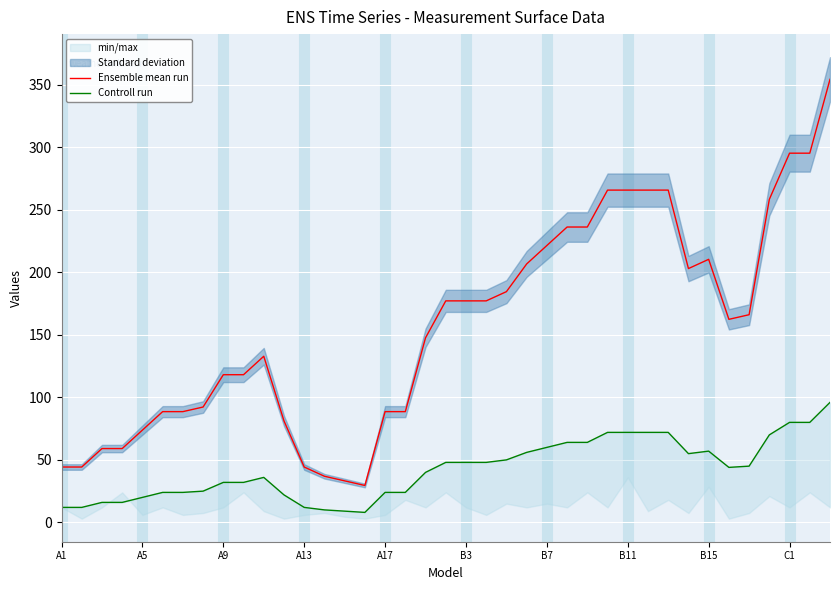

The value of Ensemble mean run at B11 is 117.8. True or false?

False